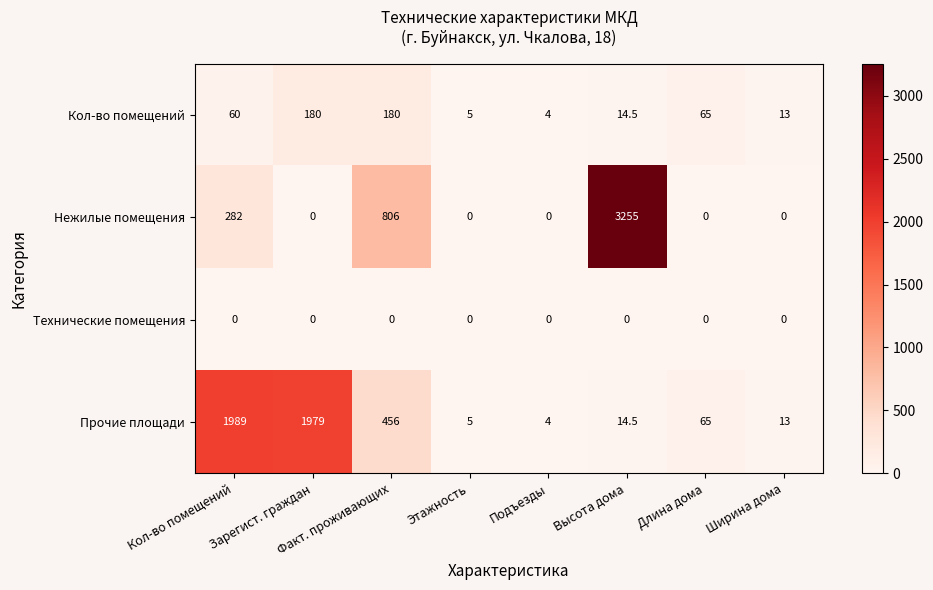

The Нежилые помещения series shows 3255.0 at Высота дома. True or false?

True